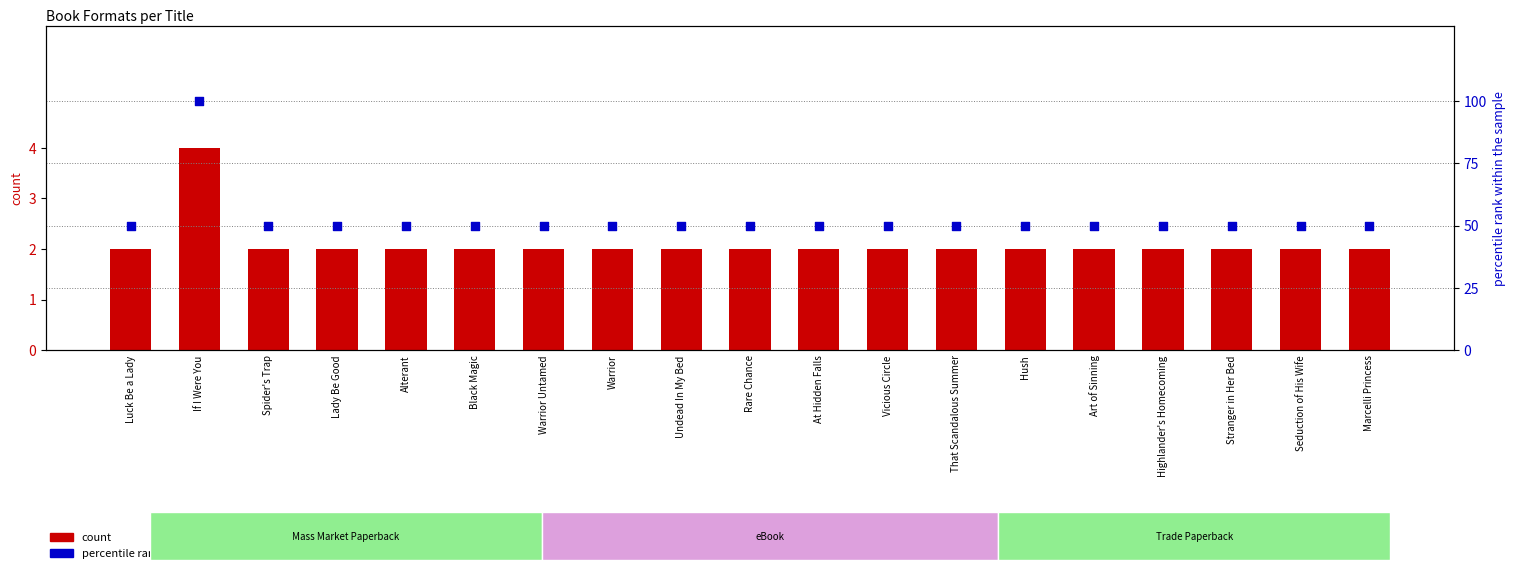

Which series has the largest total across all categories?

percentile rank within the sample